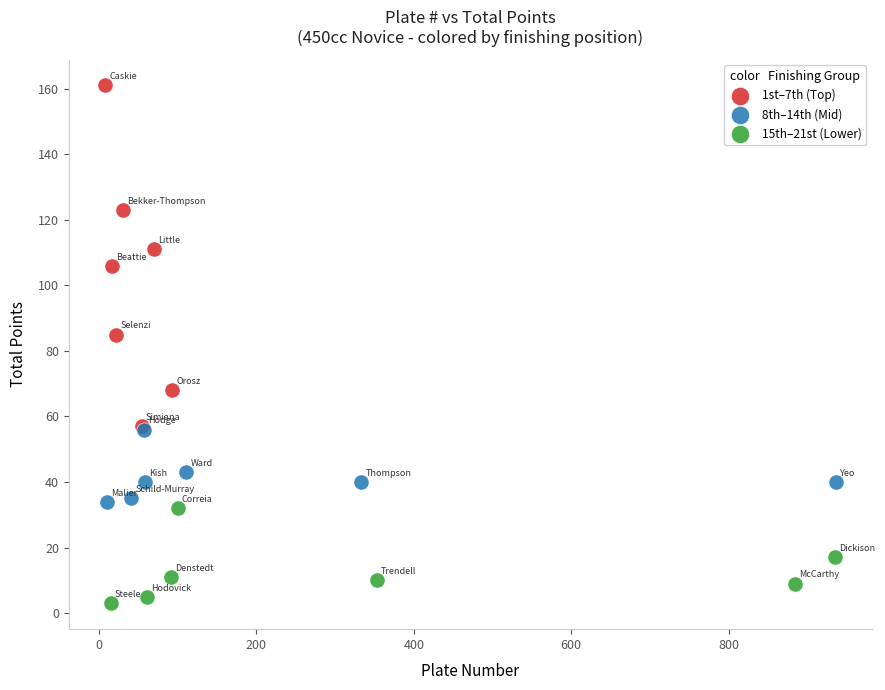

Which series reaches the minimum Y coordinate?

15th–21st (Lower)